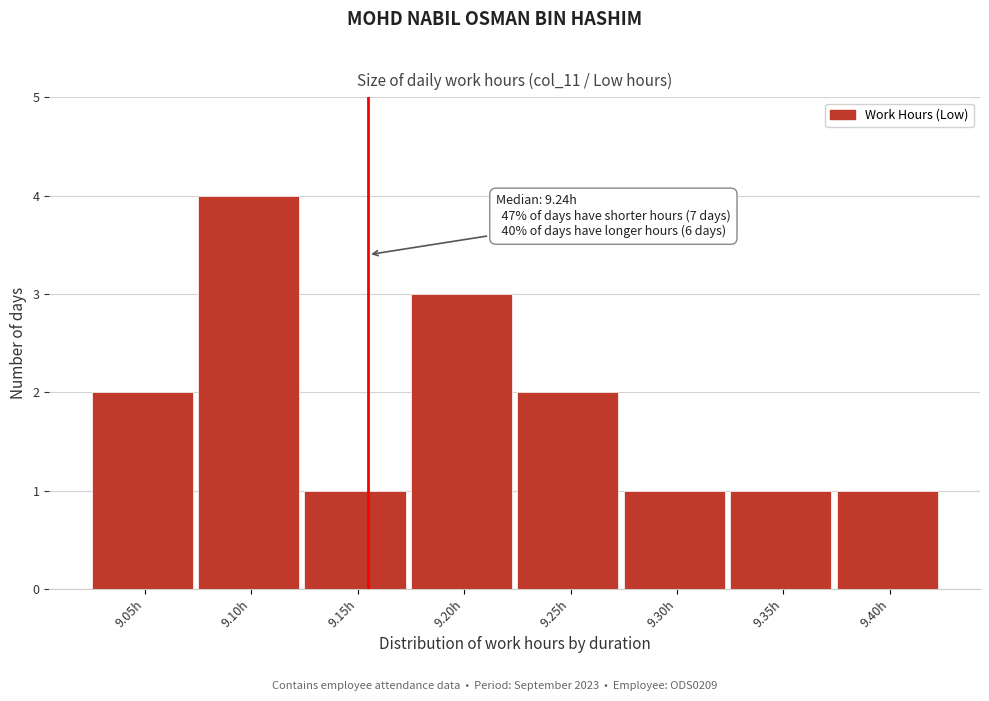

Reading left to right, extract all data points from this chart.

9.05h=2	9.10h=4	9.15h=1	9.20h=3	9.25h=2	9.30h=1	9.35h=1	9.40h=1